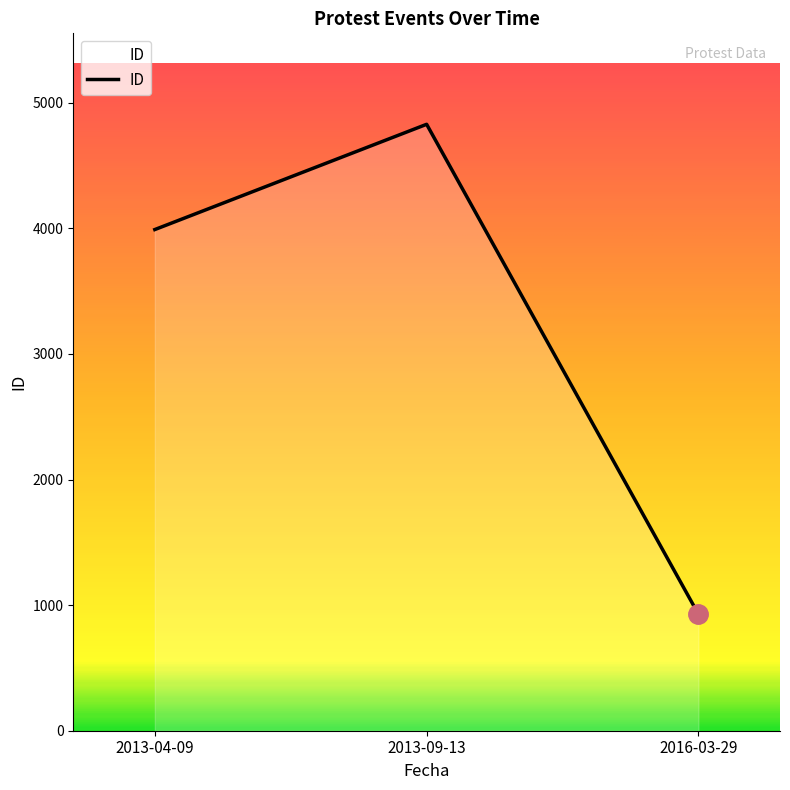

Reading right to left, transcribe all the data shown in this chart.

2016-03-29=927	2013-09-13=4828	2013-04-09=3990